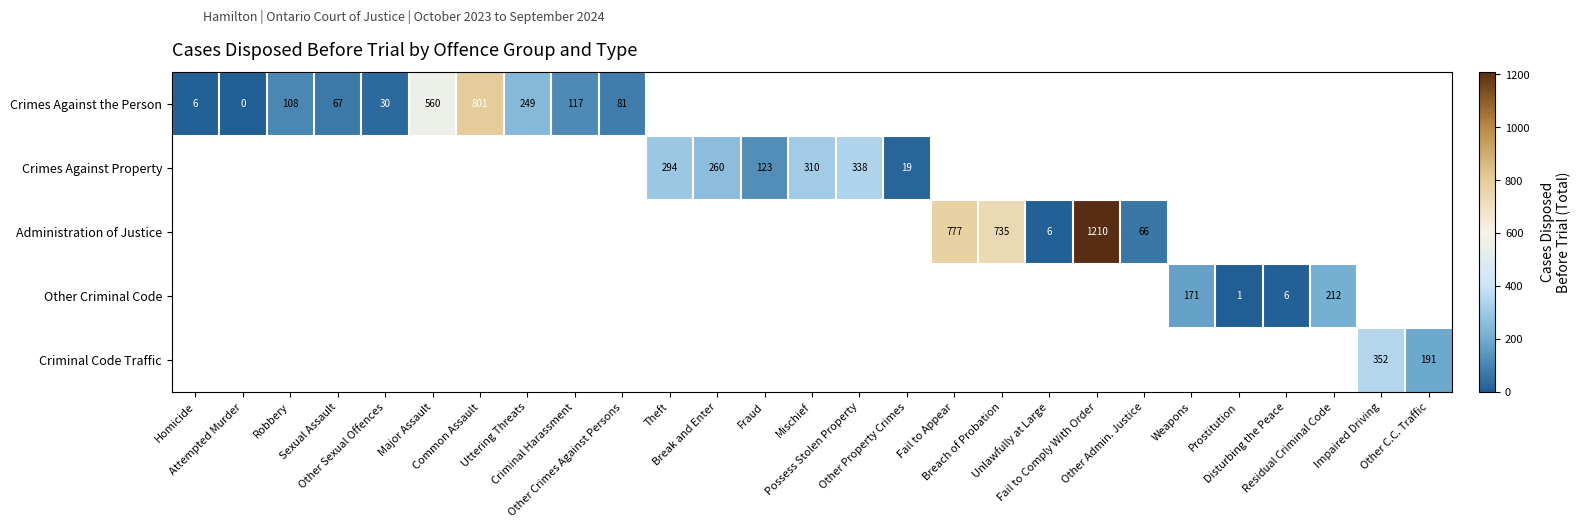

How many positive values does the Other Criminal Code series have?

4